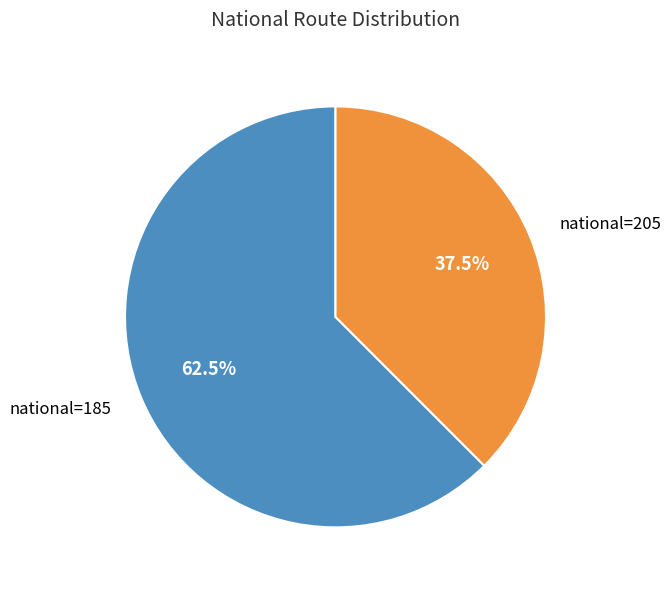

Count the number of slices in the pie.

2